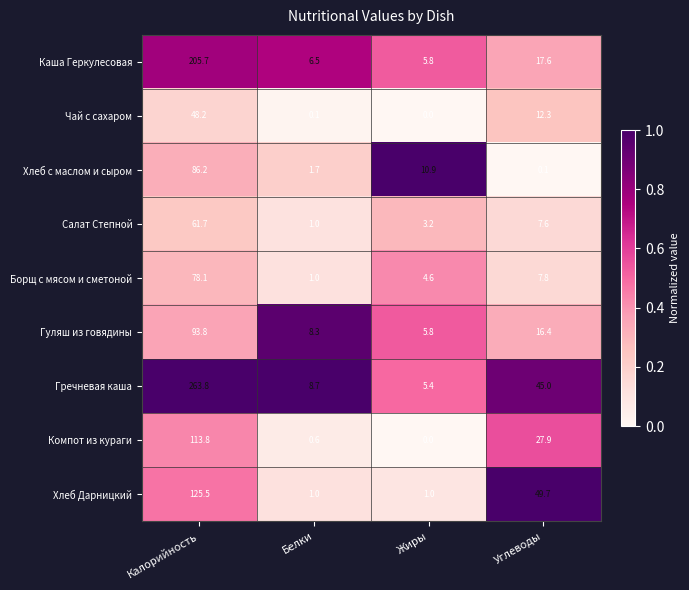

What is the sum of all Чай с сахаром values?

60.6